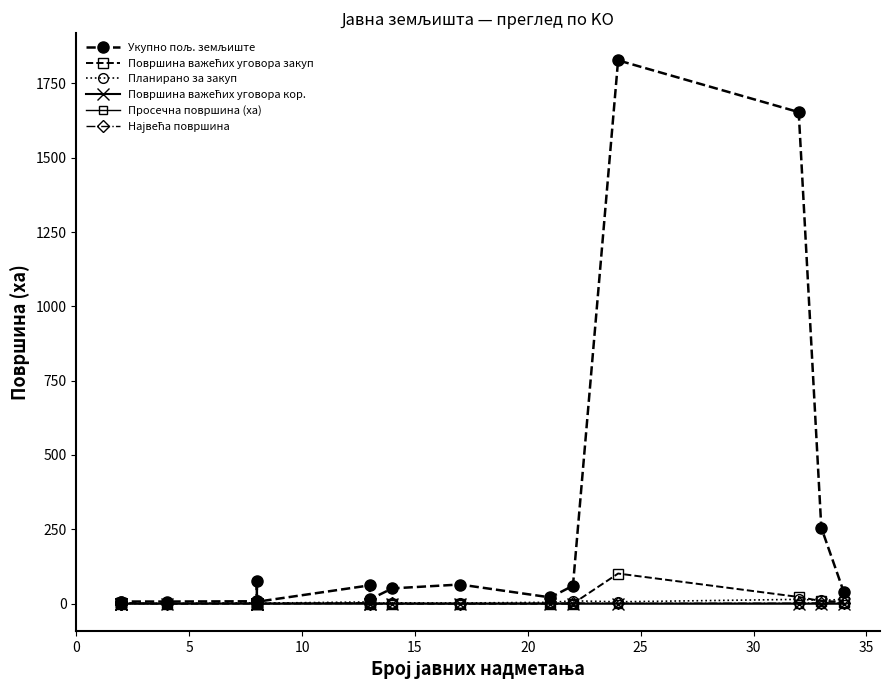

How many data points does each series have?

20